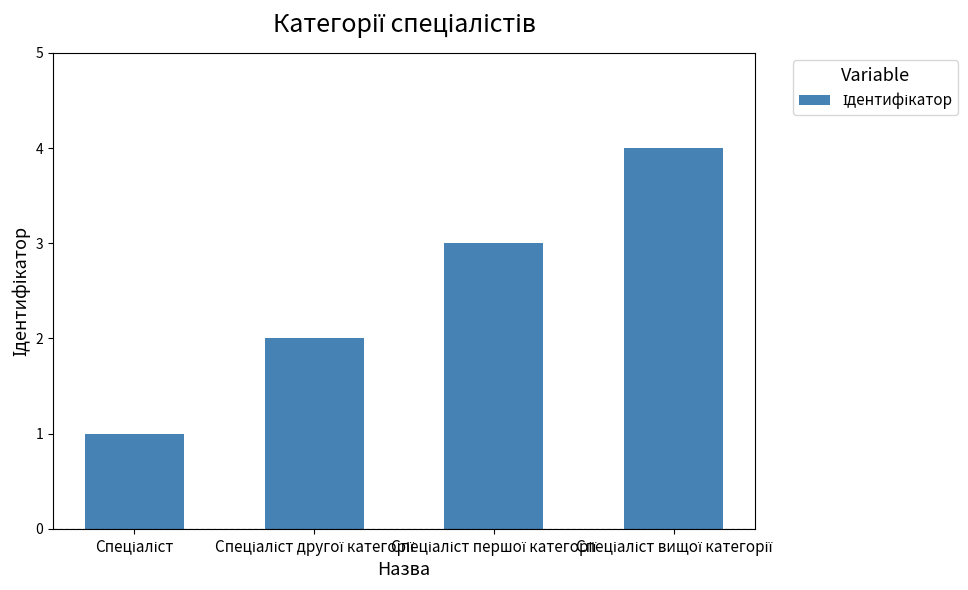

What is the sum of all values?

10